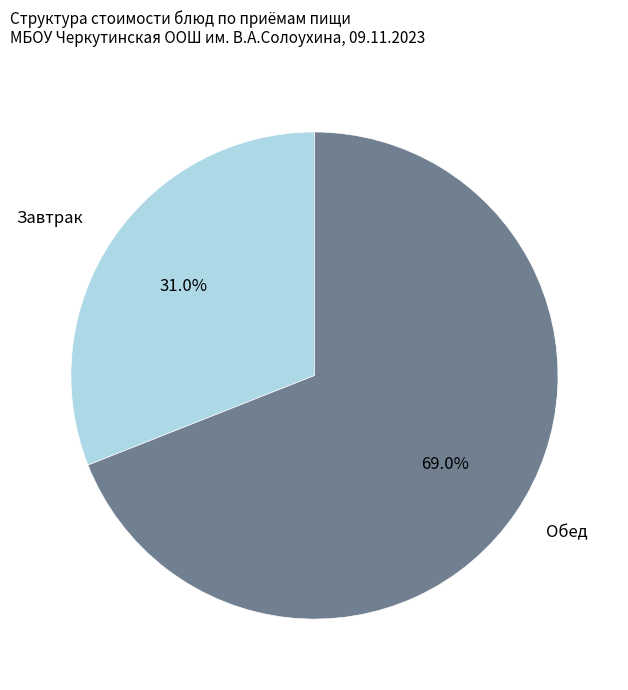

Which category has the smallest portion of the pie?

Завтрак